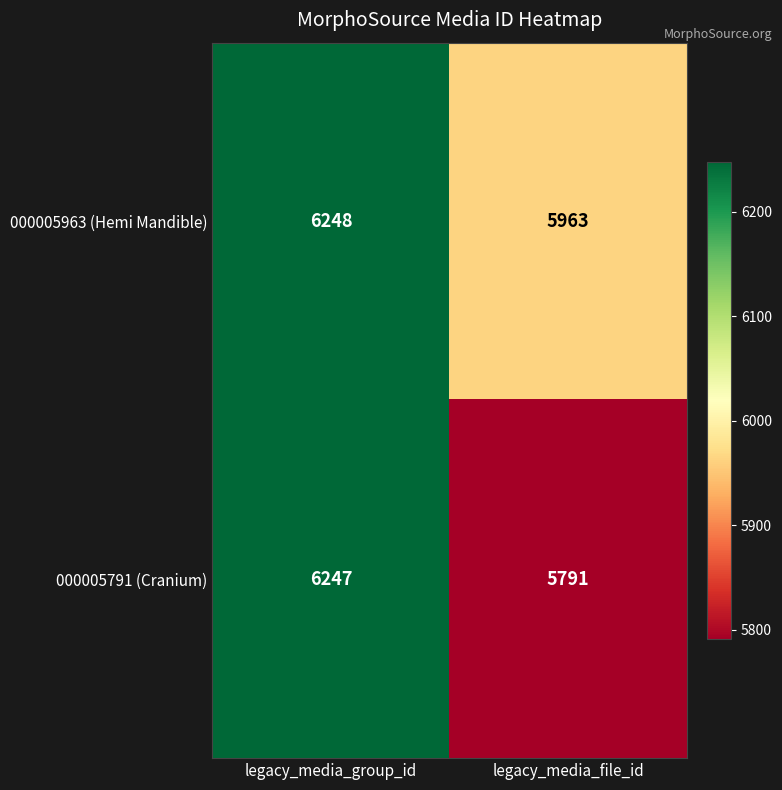

Which series changed the most between legacy_media_group_id and legacy_media_file_id?

000005791 (Cranium)